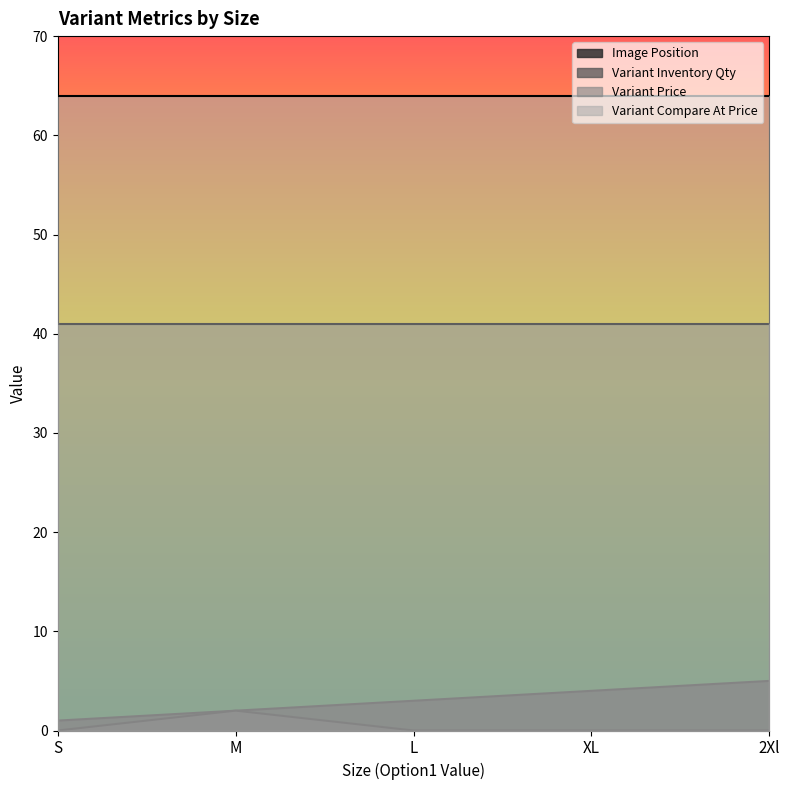

Is it true that Variant Inventory Qty equals 0 at 2Xl?

True